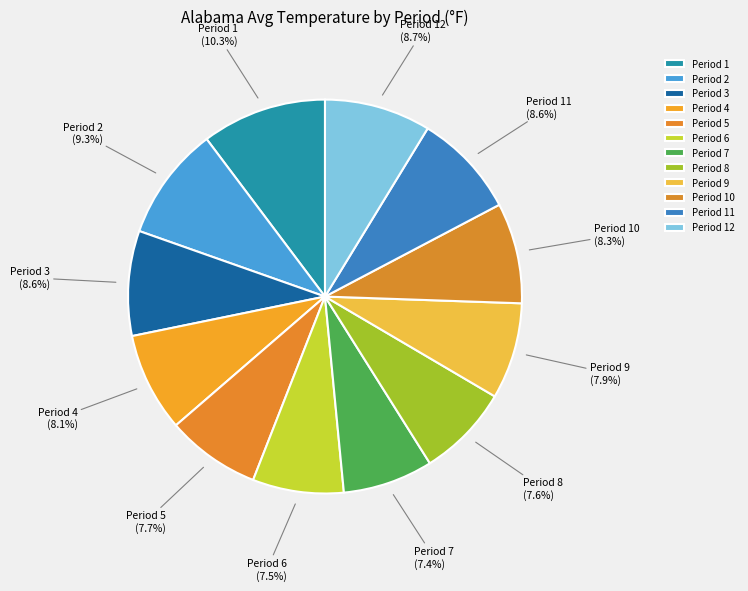

How many segments does this pie chart have?

12